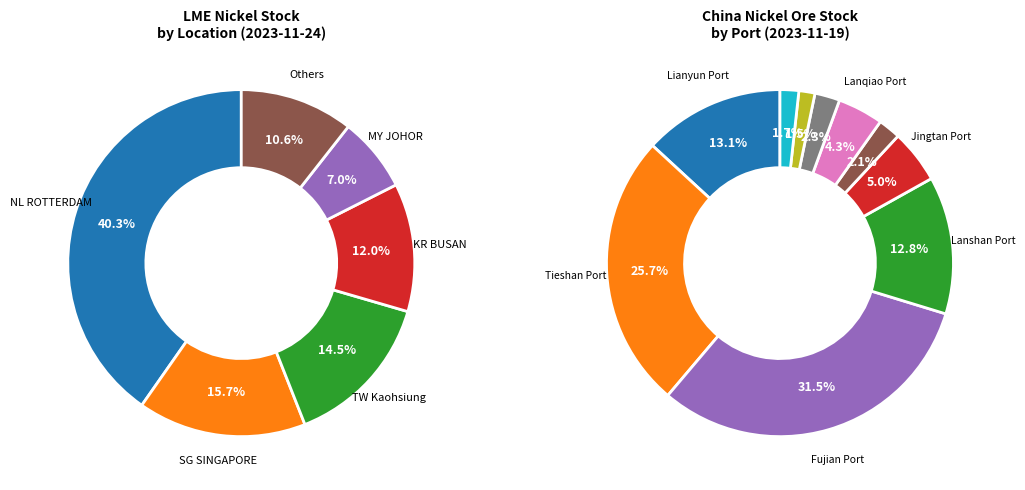

What percentage do LME Nickel Stock at US BALTIMORE and LME Nickel Stock at AE DUBAI together represent?

4.6%